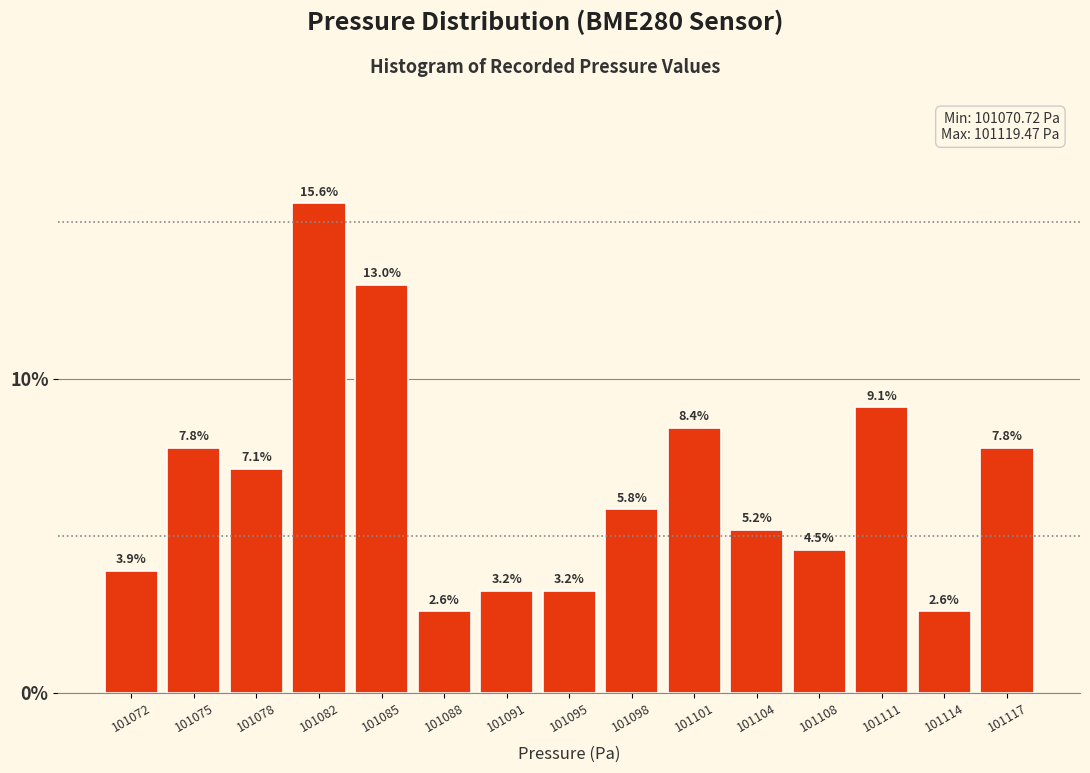

Reading right to left, what are all the values shown in this chart?

101117=7.8	101114=2.6	101111=9.1	101108=4.5	101104=5.2	101101=8.4	101098=5.8	101095=3.2	101091=3.2	101088=2.6	101085=13.0	101082=15.6	101078=7.1	101075=7.8	101072=3.9